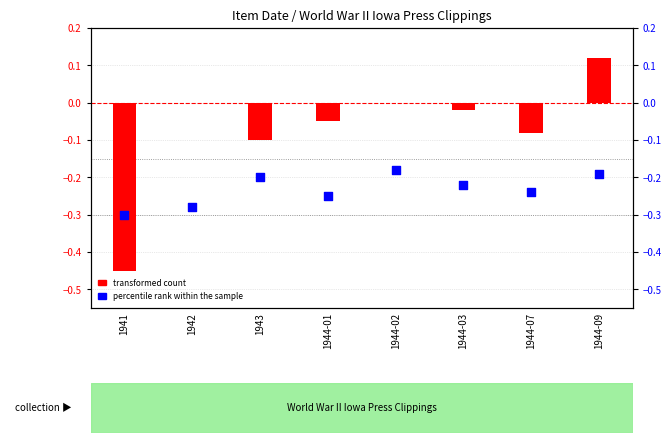

Is the value of transformed count at 1944-02 greater than the value of percentile rank within the sample at 1942?

Yes